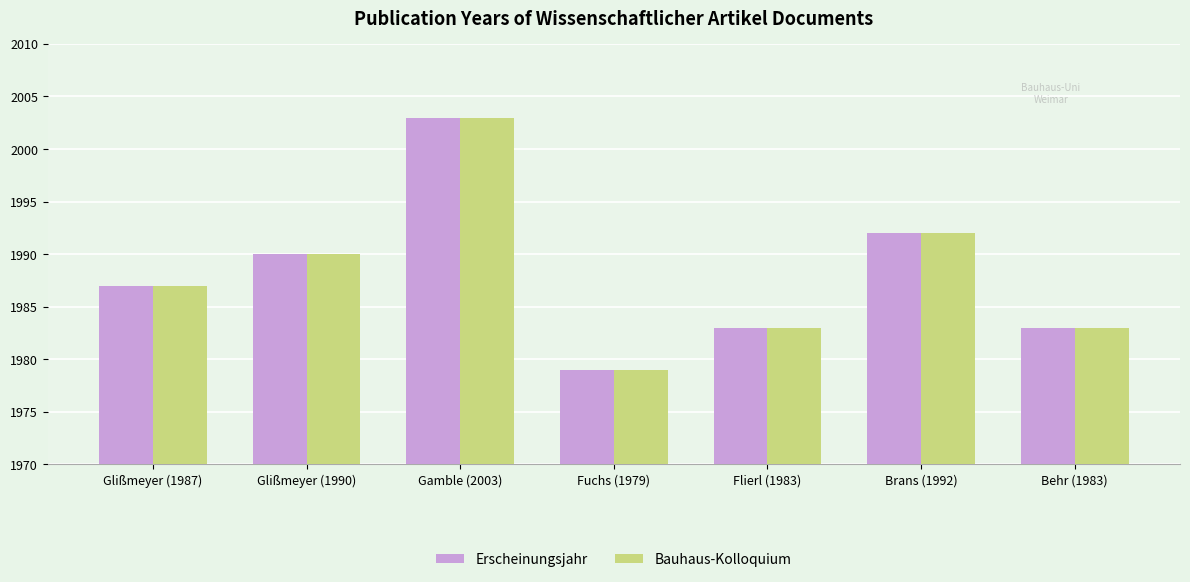

What is the highest value of the Erscheinungsjahr series?

2003